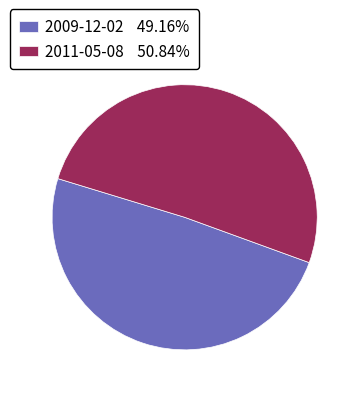

Is 2009-12-02 the majority of the pie?

No